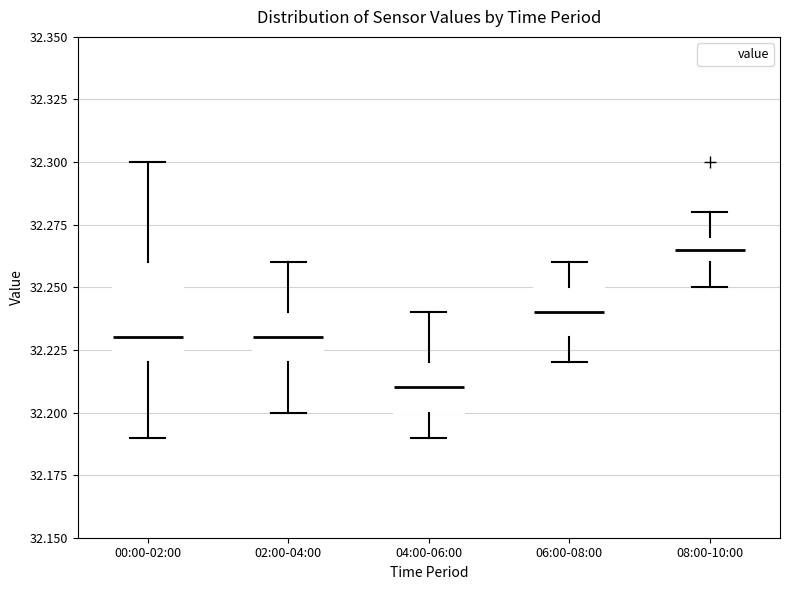

Reading left to right, transcribe this box plot: for each box, give where its median line is, the range the box spans, and where its two whiskers end, as read against the y-axis. The values are not printed on the chart, so give them approximately, as read against the axis.

00:00-02:00: median 32.230, box 32.220 to 32.260, whiskers 32.190 to 32.300
02:00-04:00: median 32.230, box 32.220 to 32.240, whiskers 32.200 to 32.260
04:00-06:00: median 32.210, box 32.200 to 32.220, whiskers 32.190 to 32.240
06:00-08:00: median 32.240, box 32.230 to 32.250, whiskers 32.220 to 32.260
08:00-10:00: median 32.265, box 32.260 to 32.270, whiskers 32.250 to 32.280